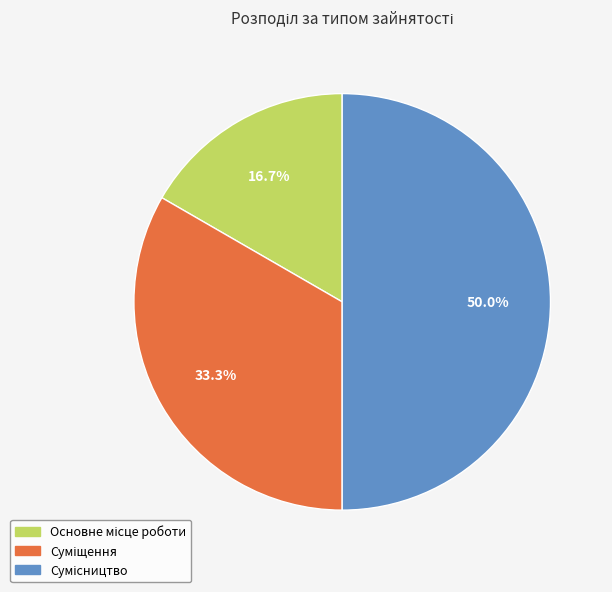

How many segments does this pie chart have?

3